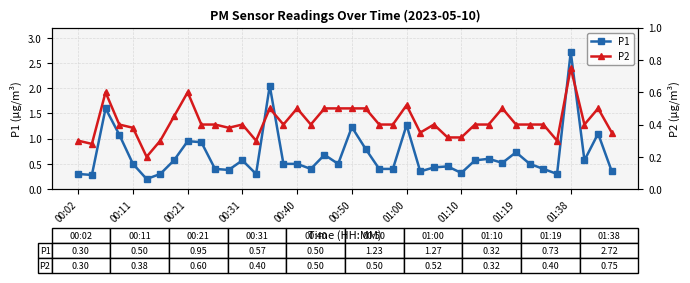

What is the difference between the P2 values at 13 and 20?

0.2